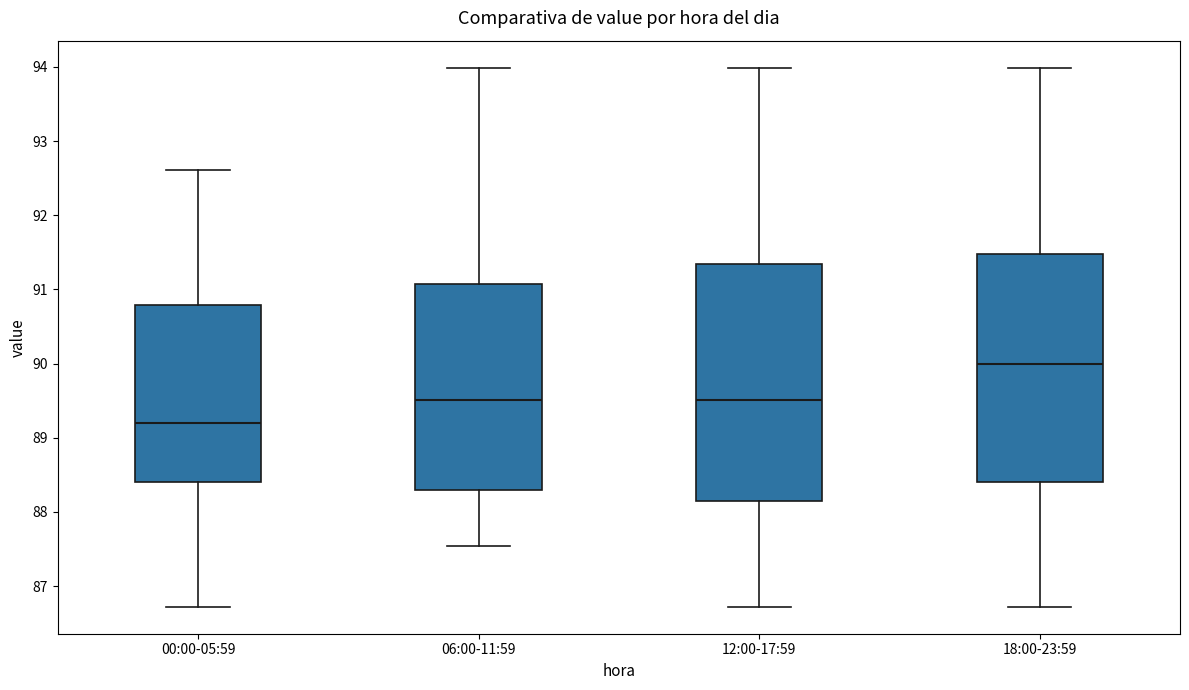

Where does the lower whisker of the box for 18:00-23:59 end on the y-axis? The values are not printed on the chart, so give them approximately, as read against the axis.

86.7